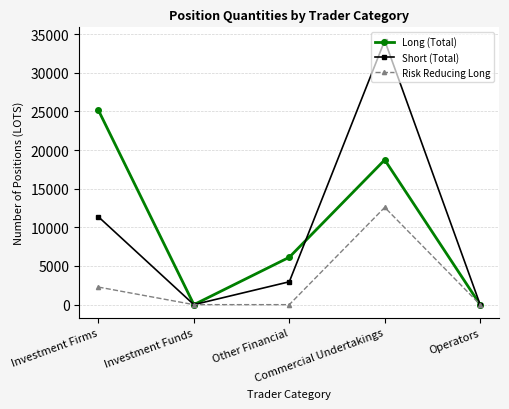

What is the maximum value shown in the chart?

34159.0